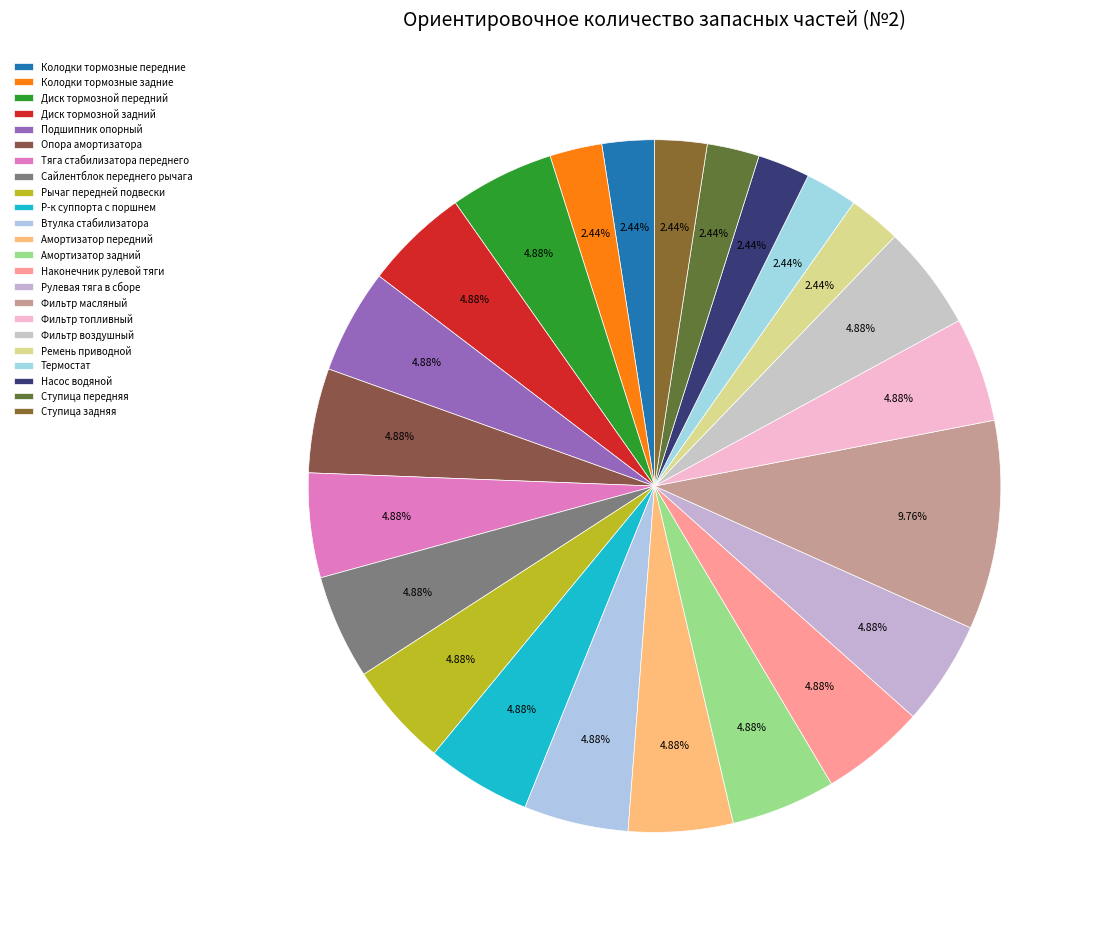

What is the smallest slice in the pie chart?

Колодки тормозные передние